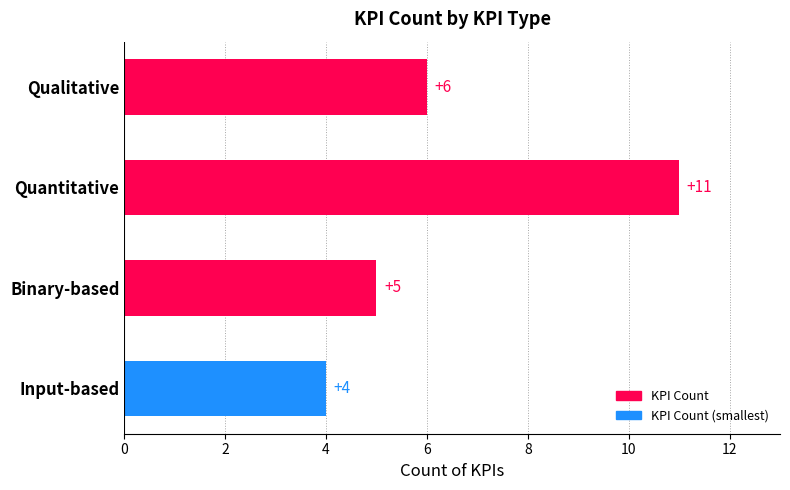

How many series are shown in this chart?

1